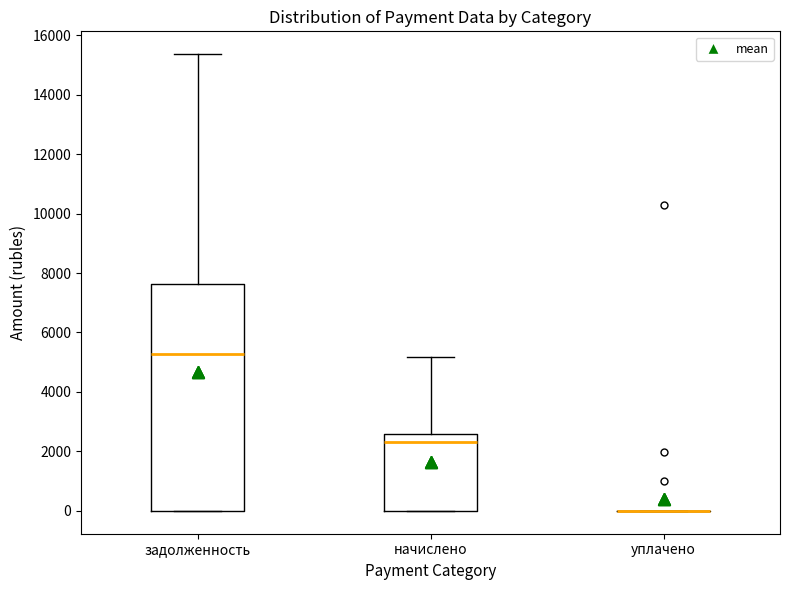

Reading left to right, transcribe this box plot: for each box, give where its median line is, the range the box spans, and where its two whiskers end, as read against the y-axis. The values are not printed on the chart, so give them approximately, as read against the axis.

задолженность: median 5200, box 0 to 7600, whiskers 0 to 15400
начислено: median 2400, box 0 to 2600, whiskers 0 to 5200
уплачено: box collapsed to a line at 0, whiskers 0 to 0